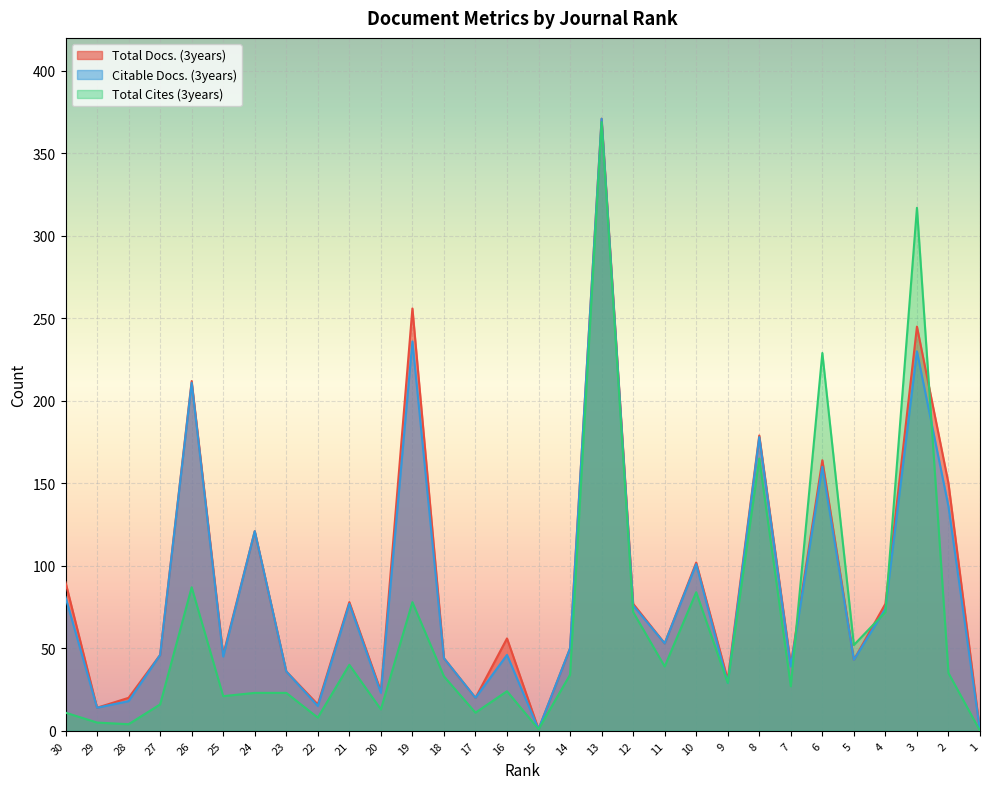

At which category does the chart reach its peak across all series?

13